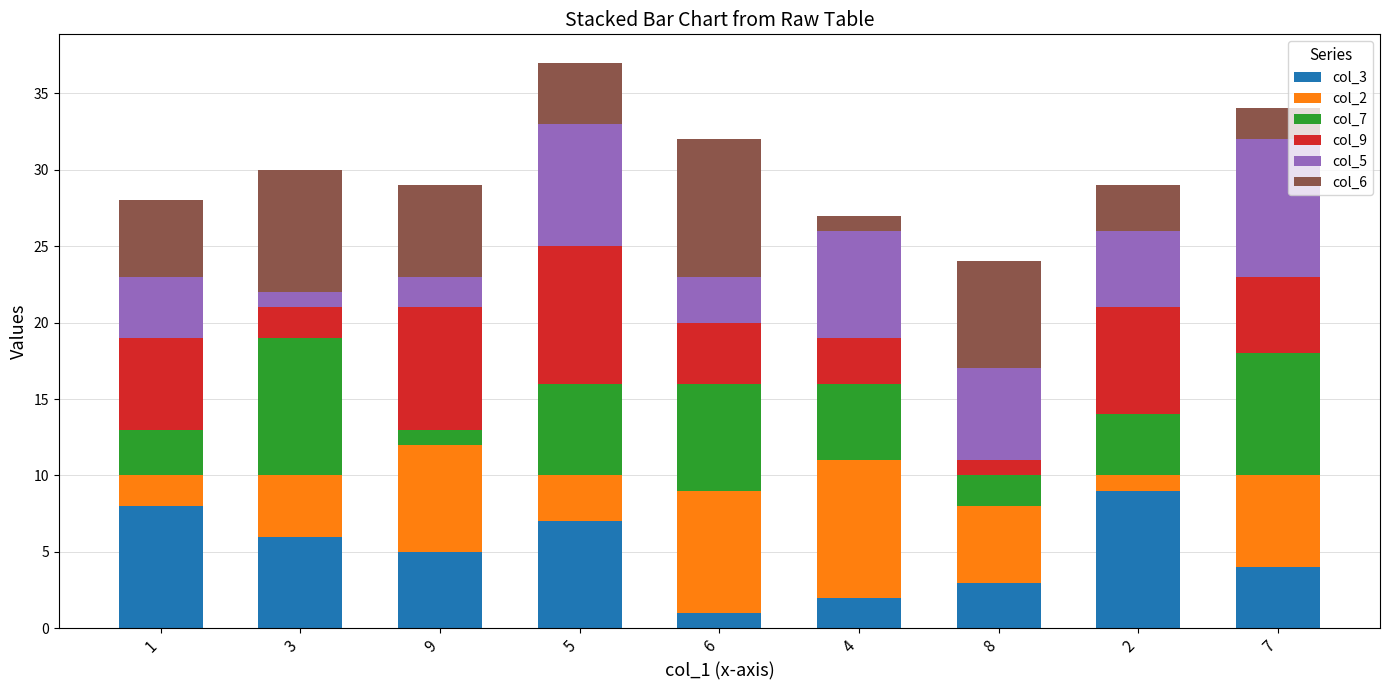

Where is col_3 nearest to the value 5?

9